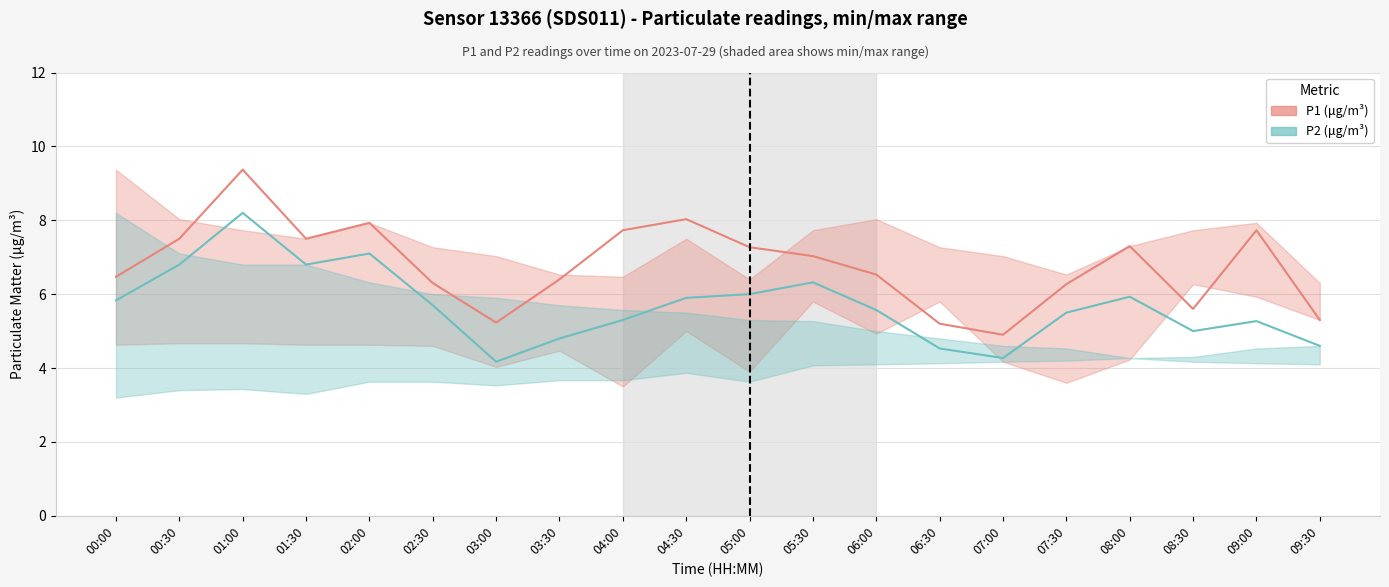

Rank the series by their maximum value, from highest to lowest.

P1 (μg/m³), P2 (μg/m³)